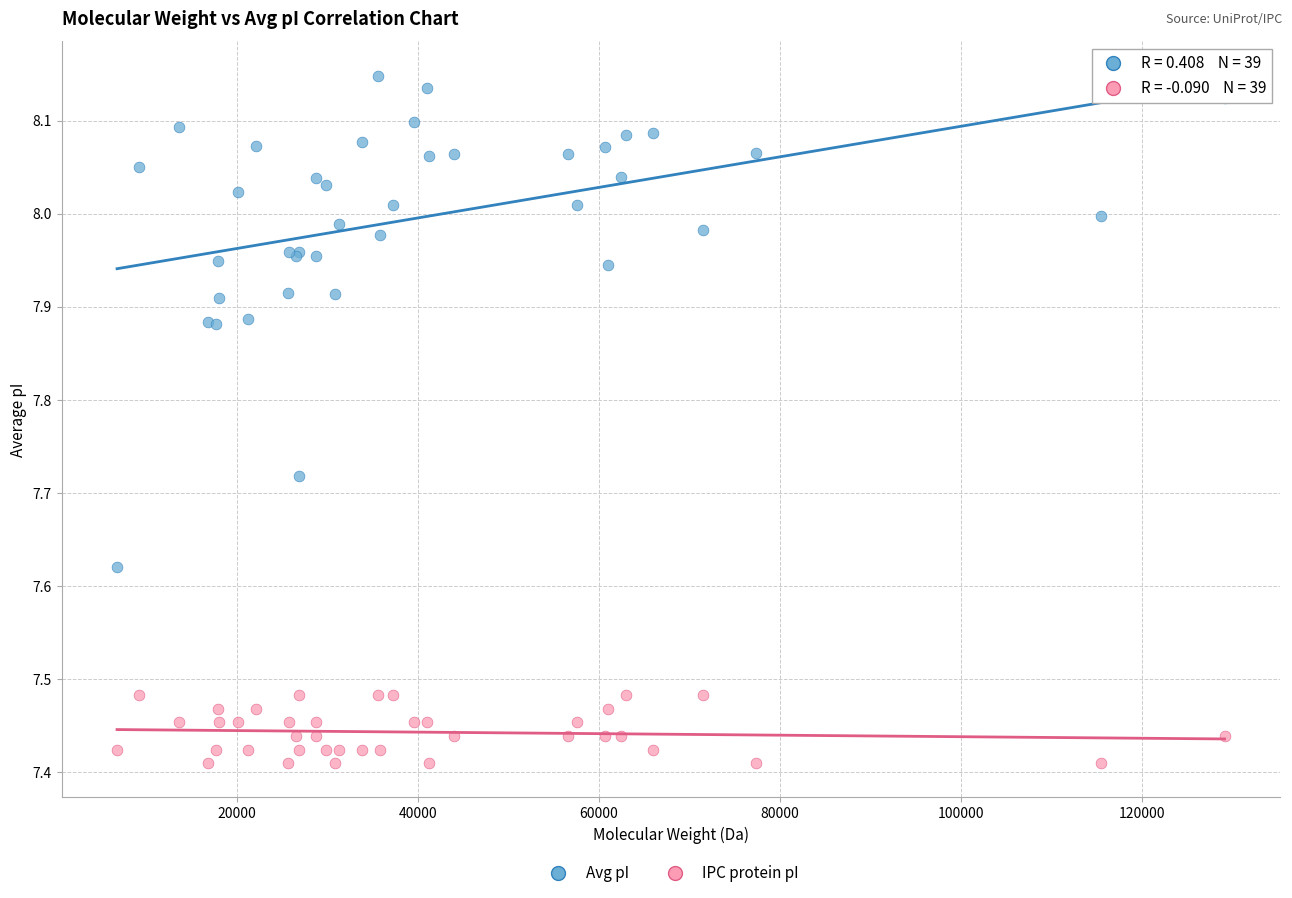

Which series reaches the maximum Y coordinate?

Avg pI